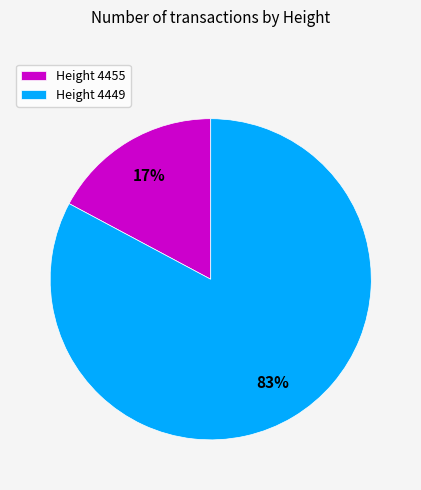

Count the number of slices in the pie.

2